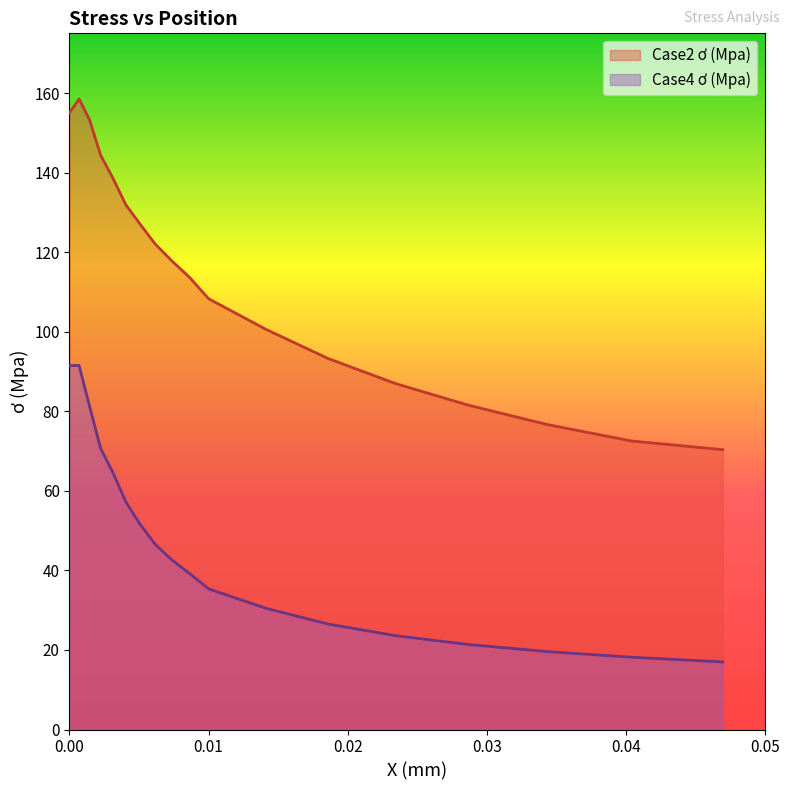

Reading left to right, extract all data points from this chart.

Case2 ơ (Mpa): 155.0	158.5	153.3	144.4	138.7	131.9	127.1	122.0	117.9	113.7	108.3	100.6	93.2	87.0	81.5	76.7	72.5	70.3
Case4 ơ (Mpa): 91.5	91.5	81.3	70.6	64.7	57.2	51.7	46.5	42.7	39.2	35.4	30.5	26.5	23.6	21.4	19.6	18.2	17.0